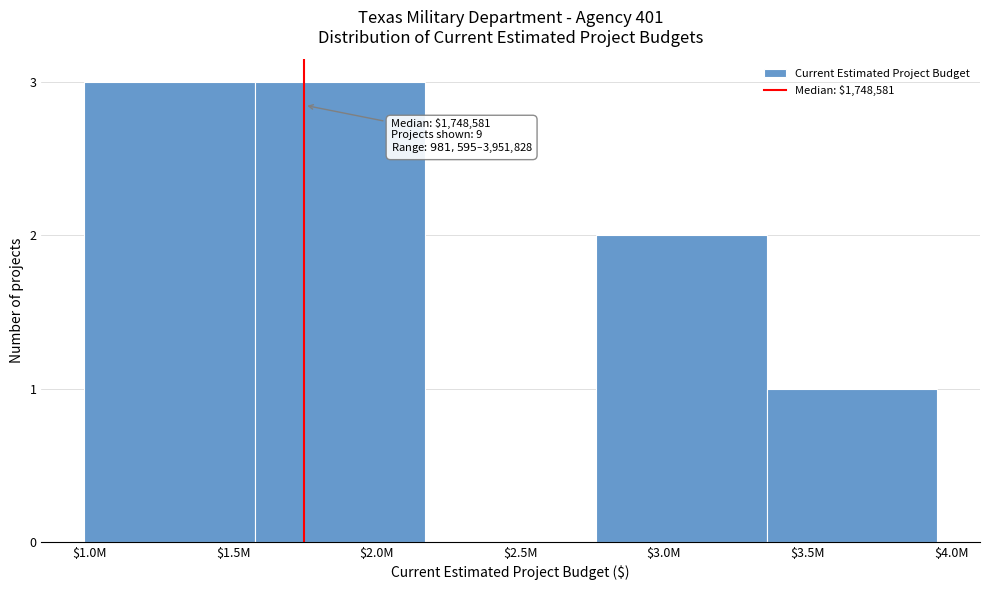

What is the sum of all values?

9